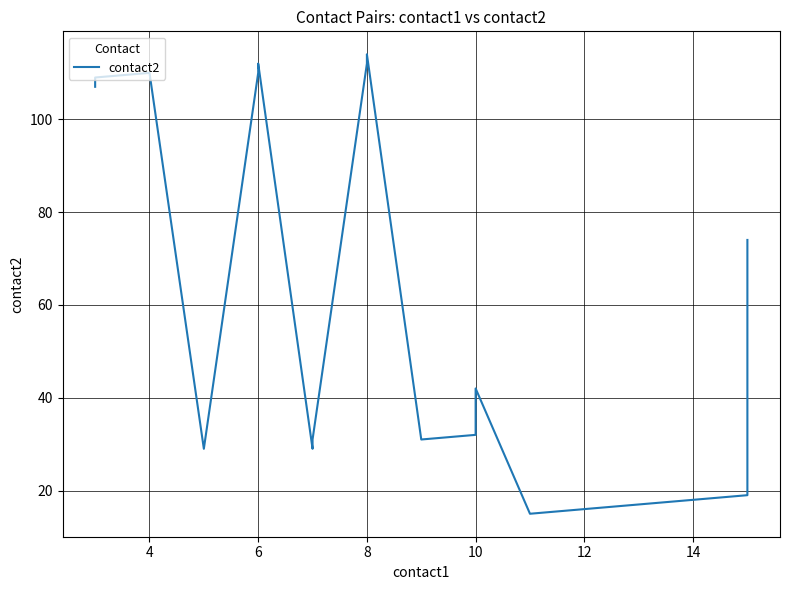

What is the difference between the maximum and minimum values?

99